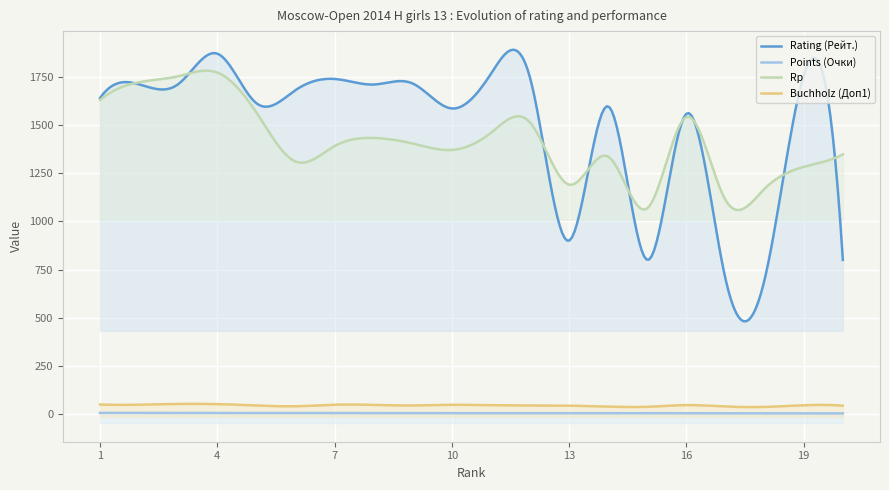

True or false: Points (Очки) has more than 1 interior local peaks.

False